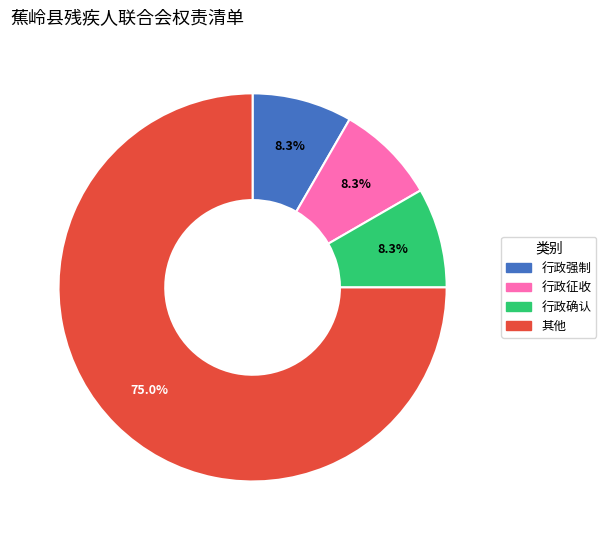

To the nearest percent, what percentage of the pie is 其他?

75%